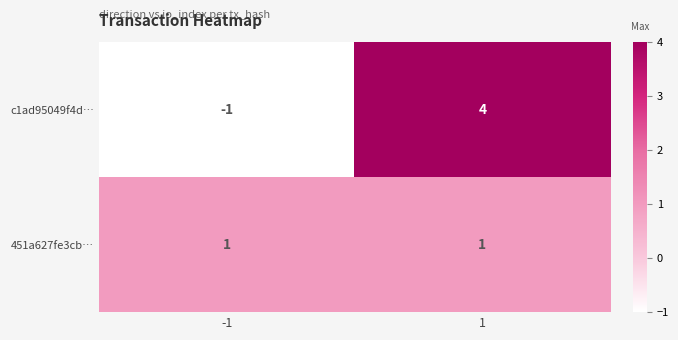

Which series has the widest spread of values?

c1ad95049f4d…